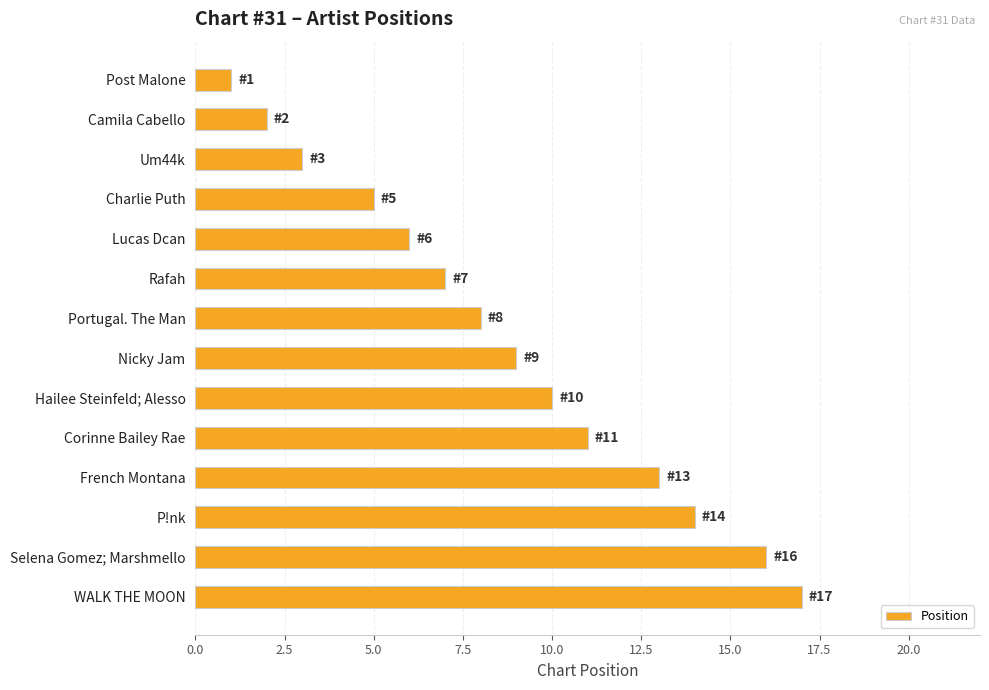

Reading top to bottom, list all the values displayed in this chart.

Post Malone=1	Camila Cabello=2	Um44k=3	Charlie Puth=5	Lucas Dcan=6	Rafah=7	Portugal. The Man=8	Nicky Jam=9	Hailee Steinfeld; Alesso=10	Corinne Bailey Rae=11	French Montana=13	P!nk=14	Selena Gomez; Marshmello=16	WALK THE MOON=17